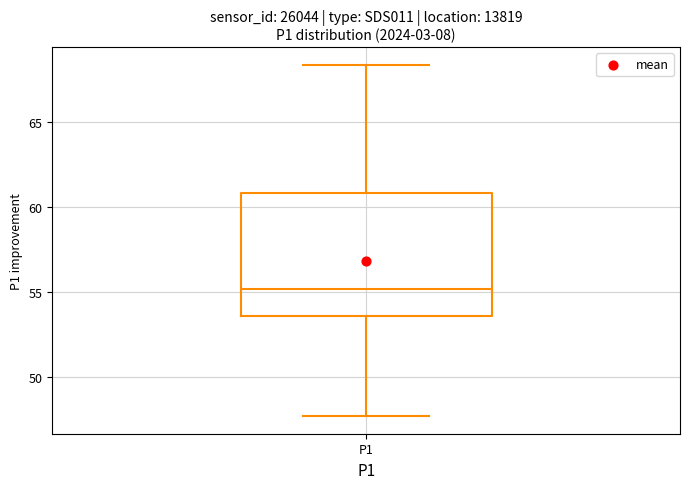

Where does the lower whisker of the box for P1 end on the y-axis? The values are not printed on the chart, so give them approximately, as read against the axis.

47.5